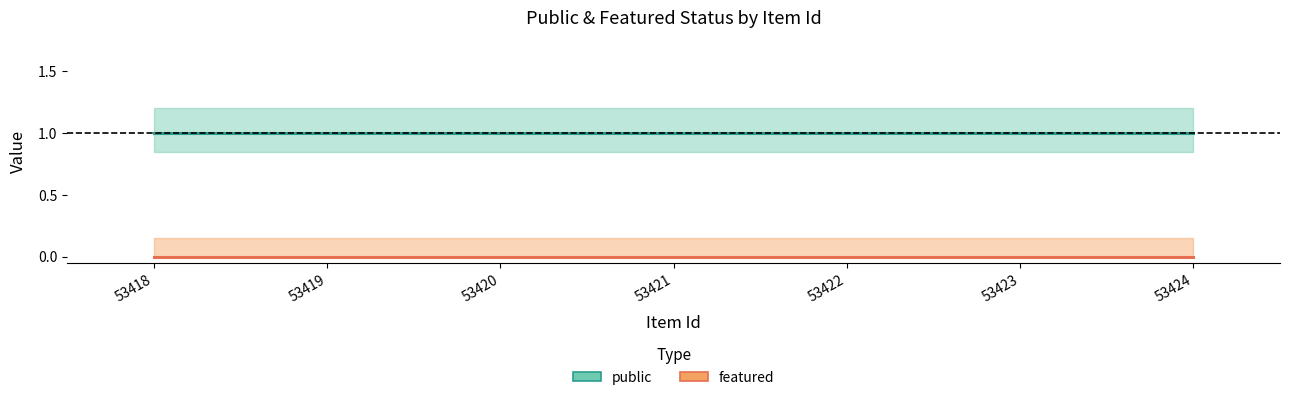

At how many categories does at least one series exceed 0?

7